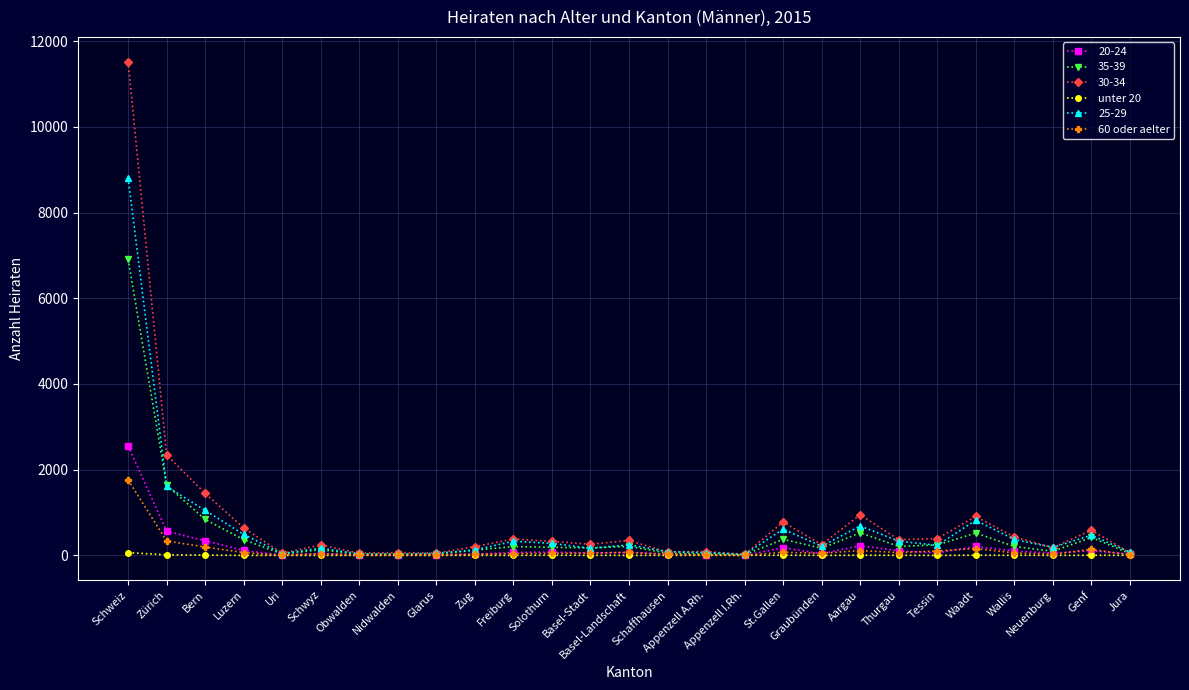

Which series has the widest spread of values?

30-34